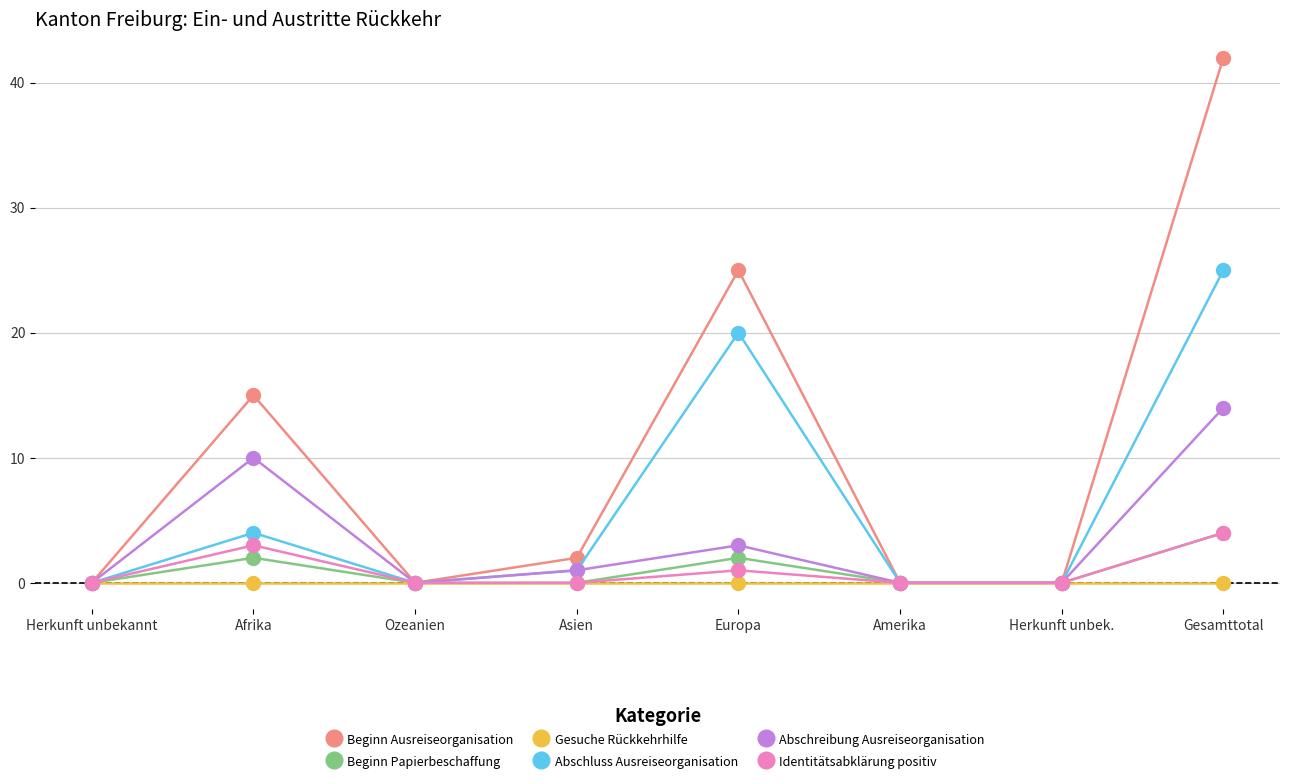

True or false: Abschreibung Ausreiseorganisation has more than 2 interior local peaks.

False